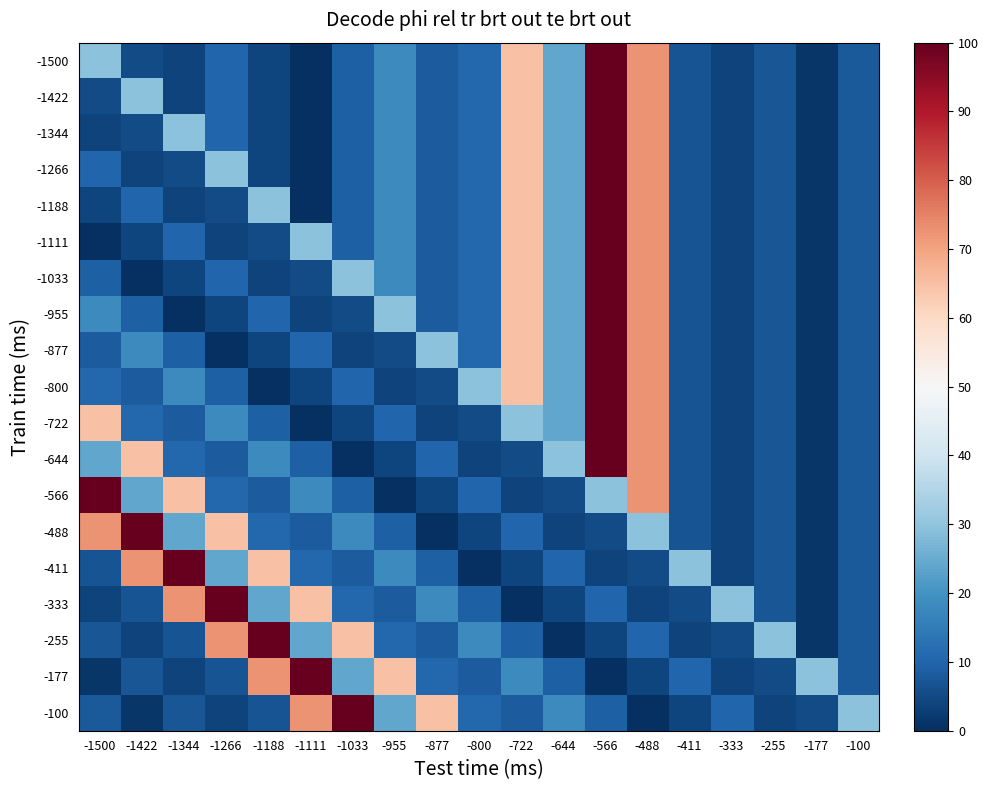

Reading right to left, transcribe all the data shown in this chart.

-1500: -100=8.2	-177=1.5	-255=7.1	-333=3.6	-411=6.9	-488=72.6	-566=100.0	-644=24.1	-722=64.5	-800=10.8	-877=8.4	-955=18.2	-1033=9.1	-1111=0.0	-1188=4.1	-1266=10.2	-1344=3.8	-1422=5.3	-1500=29.4
-1422: -100=8.2	-177=1.5	-255=7.1	-333=3.6	-411=6.9	-488=72.6	-566=100.0	-644=24.1	-722=64.5	-800=10.8	-877=8.4	-955=18.2	-1033=9.1	-1111=0.0	-1188=4.1	-1266=10.2	-1344=3.8	-1422=29.4	-1500=5.3
-1344: -100=8.2	-177=1.5	-255=7.1	-333=3.6	-411=6.9	-488=72.6	-566=100.0	-644=24.1	-722=64.5	-800=10.8	-877=8.4	-955=18.2	-1033=9.1	-1111=0.0	-1188=4.1	-1266=10.2	-1344=29.4	-1422=5.3	-1500=3.8
-1266: -100=8.2	-177=1.5	-255=7.1	-333=3.6	-411=6.9	-488=72.6	-566=100.0	-644=24.1	-722=64.5	-800=10.8	-877=8.4	-955=18.2	-1033=9.1	-1111=0.0	-1188=4.1	-1266=29.4	-1344=5.3	-1422=3.8	-1500=10.2
-1188: -100=8.2	-177=1.5	-255=7.1	-333=3.6	-411=6.9	-488=72.6	-566=100.0	-644=24.1	-722=64.5	-800=10.8	-877=8.4	-955=18.2	-1033=9.1	-1111=0.0	-1188=29.4	-1266=5.3	-1344=3.8	-1422=10.2	-1500=4.1
-1111: -100=8.2	-177=1.5	-255=7.1	-333=3.6	-411=6.9	-488=72.6	-566=100.0	-644=24.1	-722=64.5	-800=10.8	-877=8.4	-955=18.2	-1033=9.1	-1111=29.4	-1188=5.3	-1266=3.8	-1344=10.2	-1422=4.1	-1500=0.0
-1033: -100=8.2	-177=1.5	-255=7.1	-333=3.6	-411=6.9	-488=72.6	-566=100.0	-644=24.1	-722=64.5	-800=10.8	-877=8.4	-955=18.2	-1033=29.4	-1111=5.3	-1188=3.8	-1266=10.2	-1344=4.1	-1422=0.0	-1500=9.1
-955: -100=8.2	-177=1.5	-255=7.1	-333=3.6	-411=6.9	-488=72.6	-566=100.0	-644=24.1	-722=64.5	-800=10.8	-877=8.4	-955=29.4	-1033=5.3	-1111=3.8	-1188=10.2	-1266=4.1	-1344=0.0	-1422=9.1	-1500=18.2
-877: -100=8.2	-177=1.5	-255=7.1	-333=3.6	-411=6.9	-488=72.6	-566=100.0	-644=24.1	-722=64.5	-800=10.8	-877=29.4	-955=5.3	-1033=3.8	-1111=10.2	-1188=4.1	-1266=0.0	-1344=9.1	-1422=18.2	-1500=8.4
-800: -100=8.2	-177=1.5	-255=7.1	-333=3.6	-411=6.9	-488=72.6	-566=100.0	-644=24.1	-722=64.5	-800=29.4	-877=5.3	-955=3.8	-1033=10.2	-1111=4.1	-1188=0.0	-1266=9.1	-1344=18.2	-1422=8.4	-1500=10.8
-722: -100=8.2	-177=1.5	-255=7.1	-333=3.6	-411=6.9	-488=72.6	-566=100.0	-644=24.1	-722=29.4	-800=5.3	-877=3.8	-955=10.2	-1033=4.1	-1111=0.0	-1188=9.1	-1266=18.2	-1344=8.4	-1422=10.8	-1500=64.5
-644: -100=8.2	-177=1.5	-255=7.1	-333=3.6	-411=6.9	-488=72.6	-566=100.0	-644=29.4	-722=5.3	-800=3.8	-877=10.2	-955=4.1	-1033=0.0	-1111=9.1	-1188=18.2	-1266=8.4	-1344=10.8	-1422=64.5	-1500=24.1
-566: -100=8.2	-177=1.5	-255=7.1	-333=3.6	-411=6.9	-488=72.6	-566=29.4	-644=5.3	-722=3.8	-800=10.2	-877=4.1	-955=0.0	-1033=9.1	-1111=18.2	-1188=8.4	-1266=10.8	-1344=64.5	-1422=24.1	-1500=100.0
-488: -100=8.2	-177=1.5	-255=7.1	-333=3.6	-411=6.9	-488=29.4	-566=5.3	-644=3.8	-722=10.2	-800=4.1	-877=0.0	-955=9.1	-1033=18.2	-1111=8.4	-1188=10.8	-1266=64.5	-1344=24.1	-1422=100.0	-1500=72.6
-411: -100=8.2	-177=1.5	-255=7.1	-333=3.6	-411=29.4	-488=5.3	-566=3.8	-644=10.2	-722=4.1	-800=0.0	-877=9.1	-955=18.2	-1033=8.4	-1111=10.8	-1188=64.5	-1266=24.1	-1344=100.0	-1422=72.6	-1500=6.9
-333: -100=8.2	-177=1.5	-255=7.1	-333=29.4	-411=5.3	-488=3.8	-566=10.2	-644=4.1	-722=0.0	-800=9.1	-877=18.2	-955=8.4	-1033=10.8	-1111=64.5	-1188=24.1	-1266=100.0	-1344=72.6	-1422=6.9	-1500=3.6
-255: -100=8.2	-177=1.5	-255=29.4	-333=5.3	-411=3.8	-488=10.2	-566=4.1	-644=0.0	-722=9.1	-800=18.2	-877=8.4	-955=10.8	-1033=64.5	-1111=24.1	-1188=100.0	-1266=72.6	-1344=6.9	-1422=3.6	-1500=7.1
-177: -100=8.2	-177=29.4	-255=5.3	-333=3.8	-411=10.2	-488=4.1	-566=0.0	-644=9.1	-722=18.2	-800=8.4	-877=10.8	-955=64.5	-1033=24.1	-1111=100.0	-1188=72.6	-1266=6.9	-1344=3.6	-1422=7.1	-1500=1.5
-100: -100=29.4	-177=5.3	-255=3.8	-333=10.2	-411=4.1	-488=0.0	-566=9.1	-644=18.2	-722=8.4	-800=10.8	-877=64.5	-955=24.1	-1033=100.0	-1111=72.6	-1188=6.9	-1266=3.6	-1344=7.1	-1422=1.5	-1500=8.2